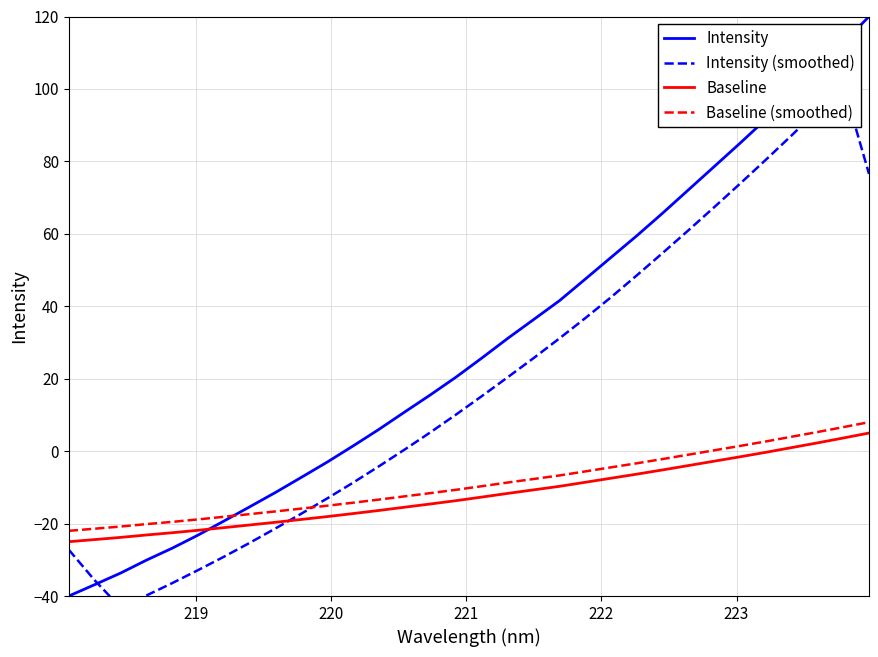

Reading left to right, list all the values displayed in this chart.

Intensity: -40.0	-36.9	-33.7	-30.1	-26.8	-23.2	-19.3	-15.4	-11.4	-7.2	-3.0	1.4	6.0	10.8	15.5	20.5	25.8	31.2	36.3	41.5	47.5	53.5	59.5	65.7	72.2	78.6	85.0	91.6	98.6	105.5	112.7	120.0
Intensity (smoothed): -27.2	-35.6	-43.2	-39.9	-36.4	-32.9	-29.2	-25.3	-21.3	-17.3	-13.1	-8.7	-4.2	0.4	5.2	10.1	15.2	20.4	25.7	31.1	36.7	42.5	48.6	54.7	61.0	67.4	73.8	80.5	87.2	94.1	101.2	76.5
Baseline: -25.0	-24.4	-23.8	-23.1	-22.5	-21.8	-21.1	-20.4	-19.6	-18.9	-18.1	-17.2	-16.4	-15.5	-14.6	-13.7	-12.7	-11.7	-10.7	-9.7	-8.6	-7.5	-6.3	-5.2	-4.0	-2.8	-1.6	-0.3	1.0	2.3	3.6	5.0
Baseline (smoothed): -22.0	-21.4	-20.8	-20.1	-19.5	-18.8	-18.1	-17.4	-16.6	-15.9	-15.1	-14.2	-13.4	-12.5	-11.6	-10.7	-9.7	-8.7	-7.7	-6.7	-5.6	-4.5	-3.3	-2.2	-1.0	0.2	1.4	2.7	4.0	5.3	6.6	8.0